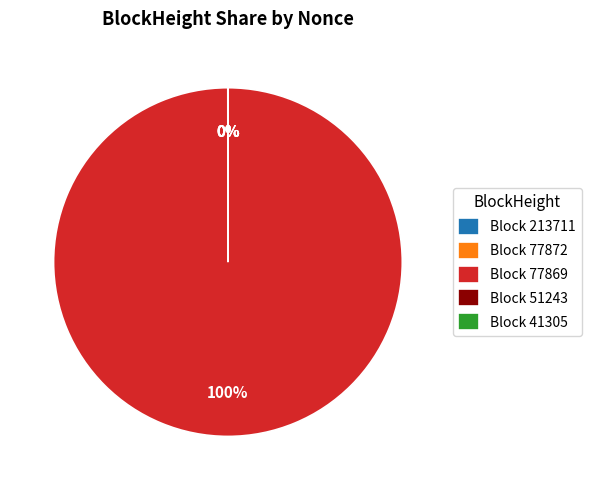

What is the majority slice?

Block 77869